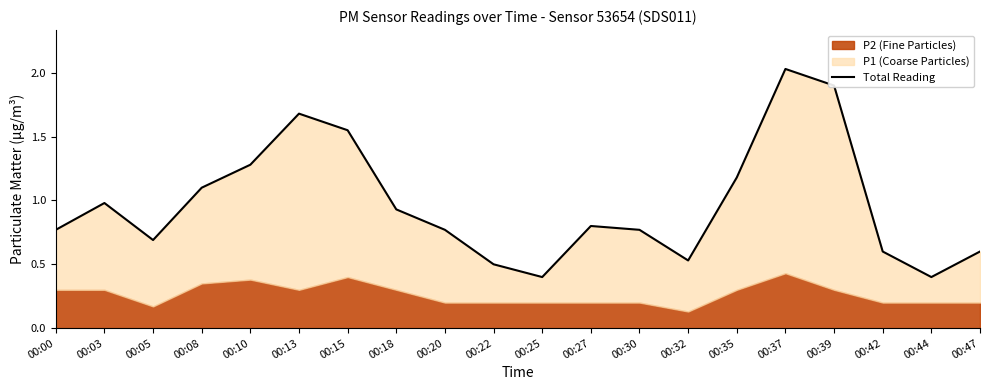

List the labels in order of value, largest first.

00:37, 00:39, 00:13, 00:15, 00:10, 00:35, 00:08, 00:03, 00:18, 00:27, 00:00, 00:20, 00:30, 00:05, 00:42, 00:47, 00:32, 00:22, 00:25, 00:44